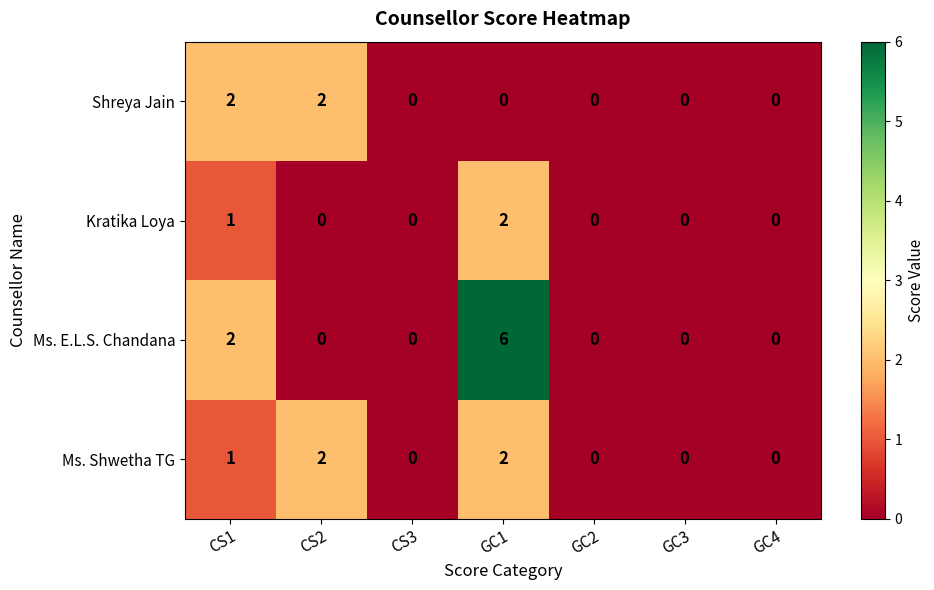

Reading right to left, list all the values displayed in this chart.

Shreya Jain: 0	0	0	0	0	2	2
Kratika Loya: 0	0	0	2	0	0	1
Ms. E.L.S. Chandana: 0	0	0	6	0	0	2
Ms. Shwetha TG: 0	0	0	2	0	2	1